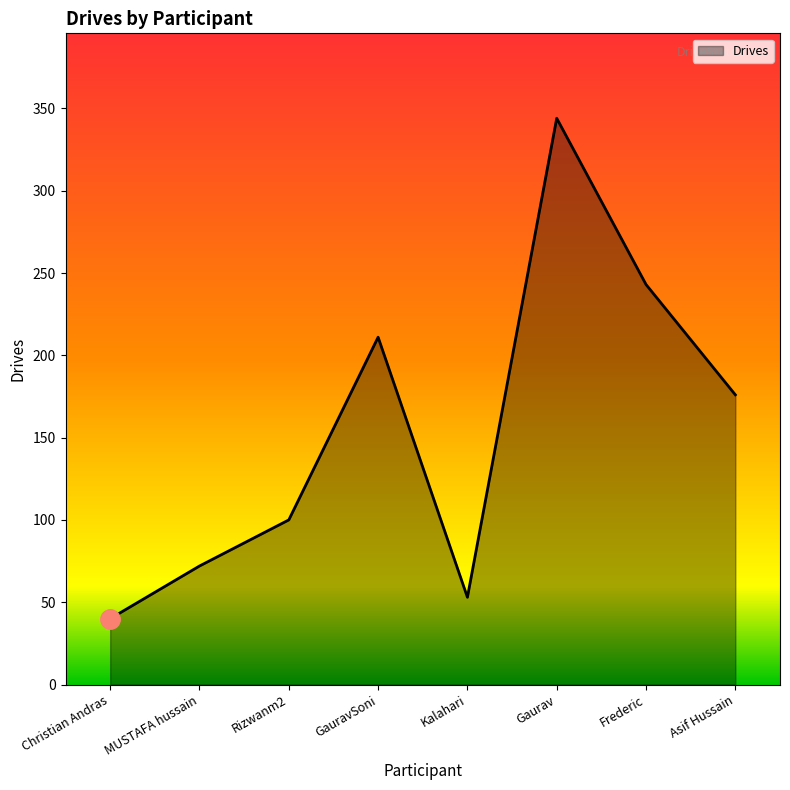

At which label does the data first exceed 176?

GauravSoni